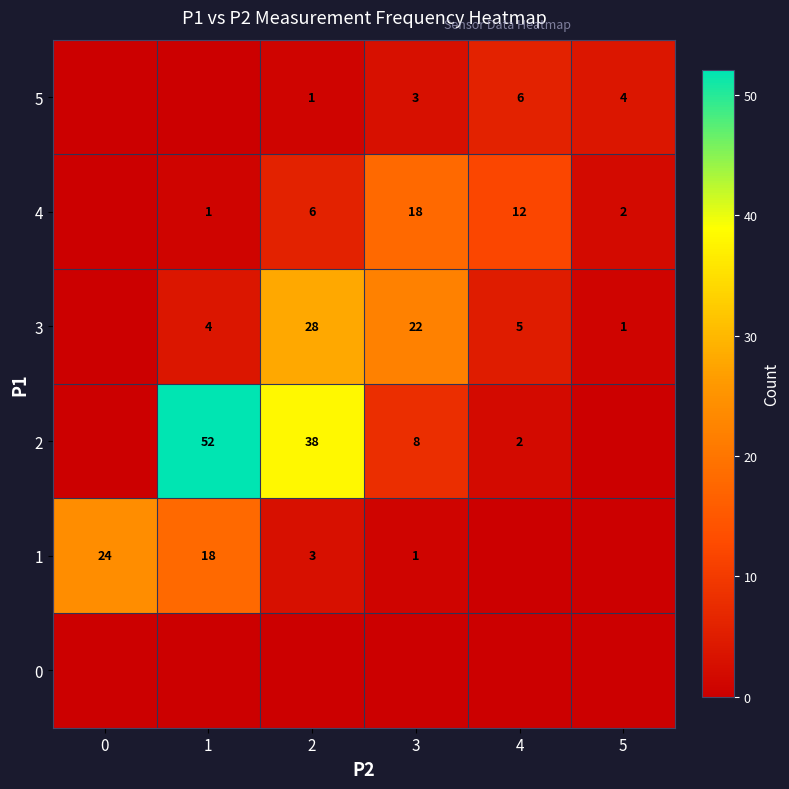

Between 2 and 3, which series saw the biggest shift?

row_2